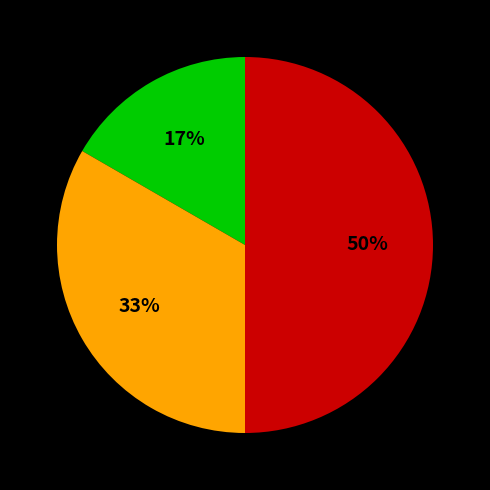

To the nearest percent, what is the difference between the largest and smallest slice percentages?

33%